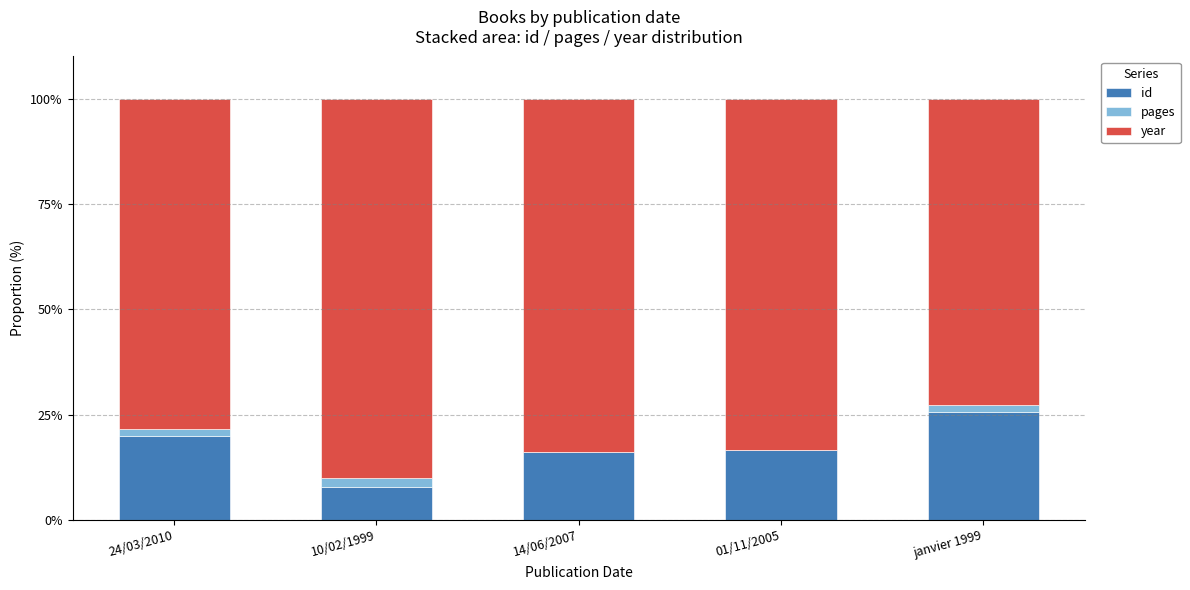

Is it true that id equals 16.1 at 14/06/2007?

True